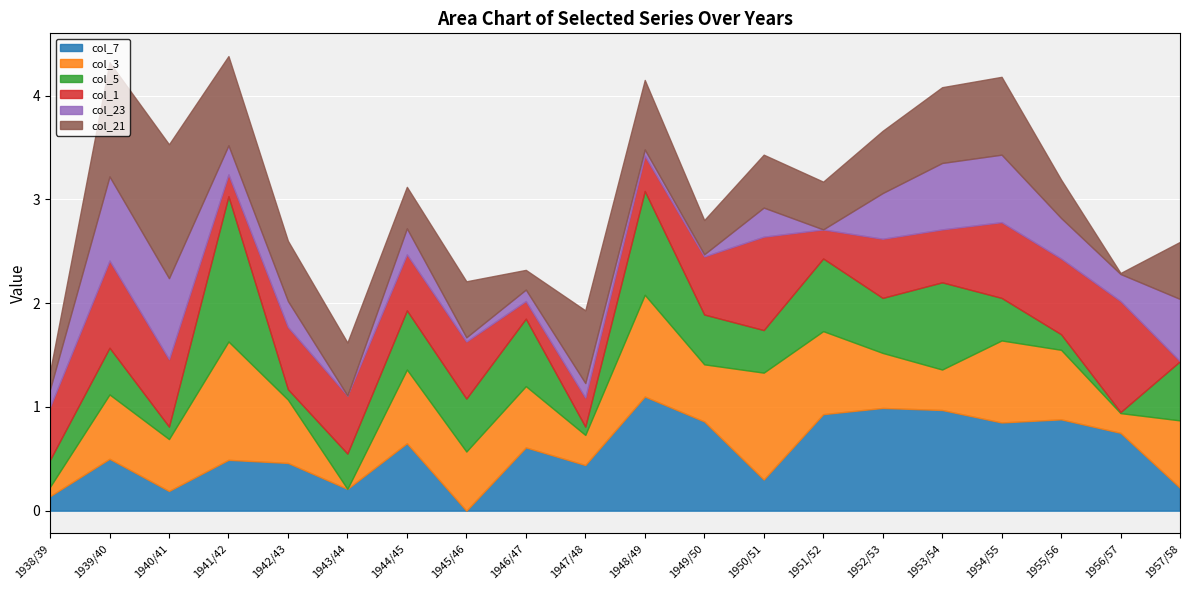

How many interior local valleys does the col_7 series have?

6